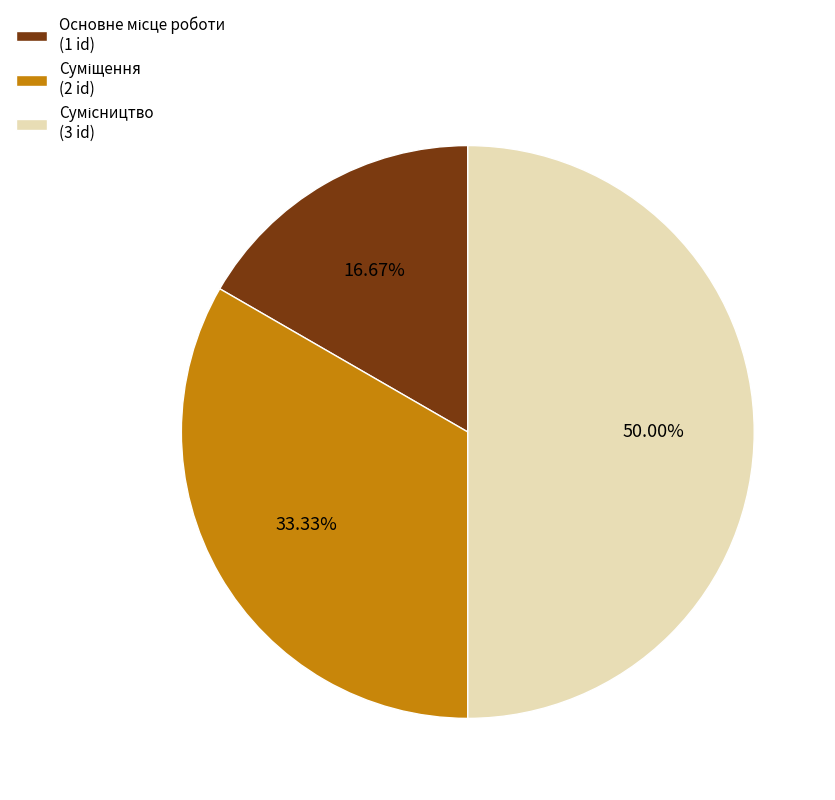

How many segments does this pie chart have?

3